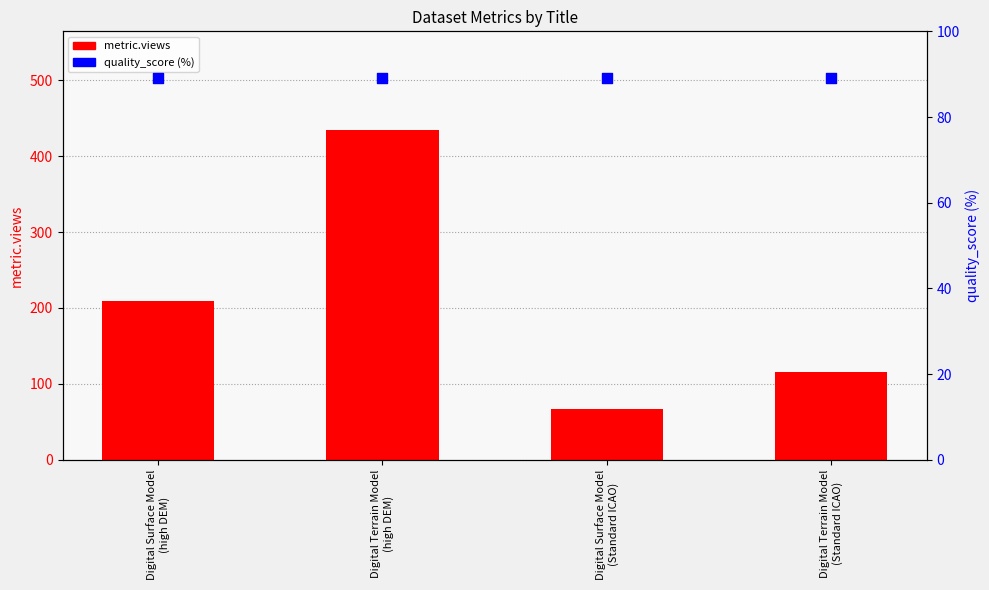

At how many categories does at least one series exceed 136?

2